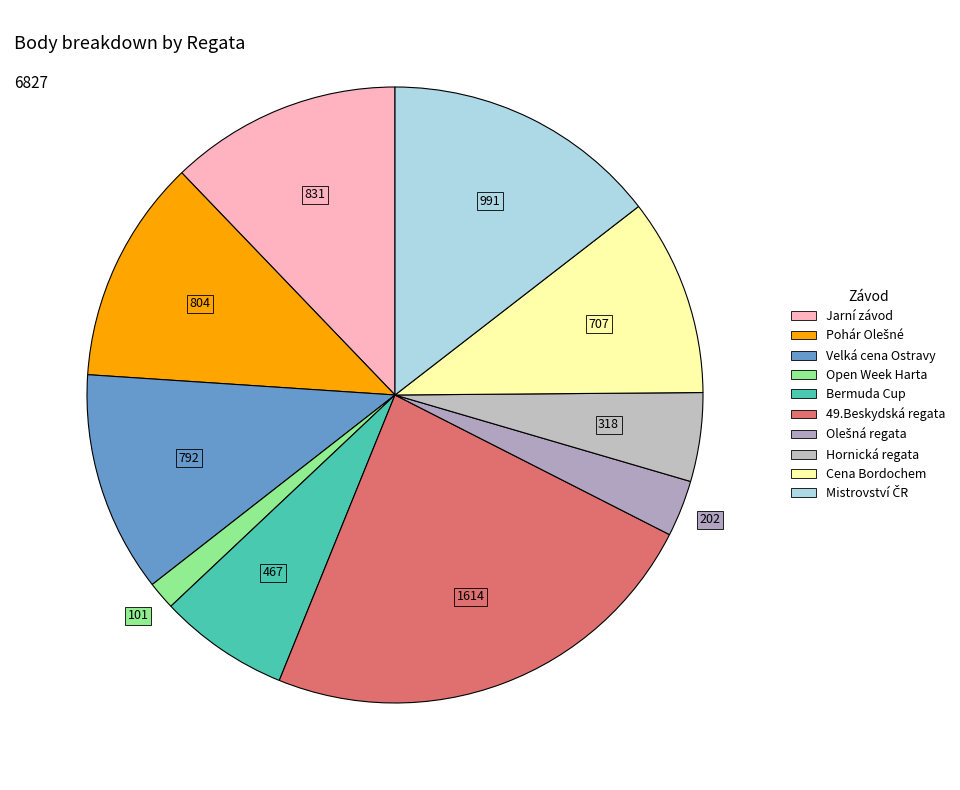

Approximately how many times larger is the value at Pohár Olešné compared to Jarní závod?

1.0